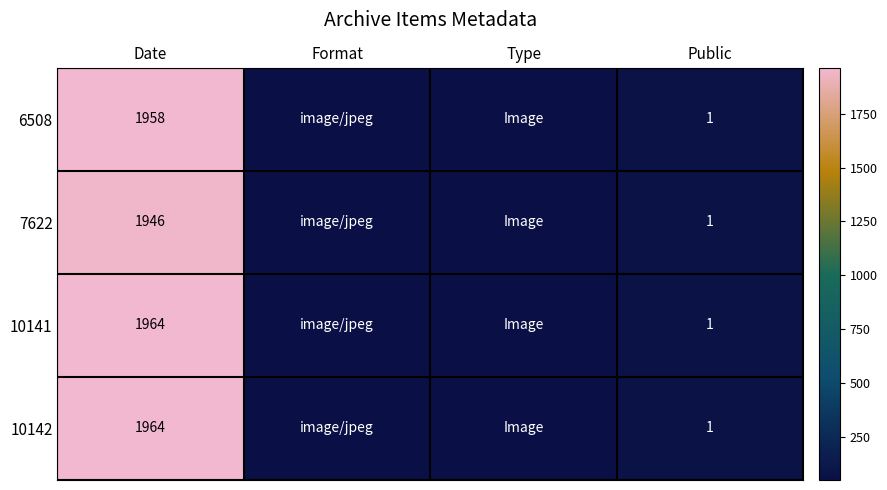

The value of 7622 at Public is 1. True or false?

True